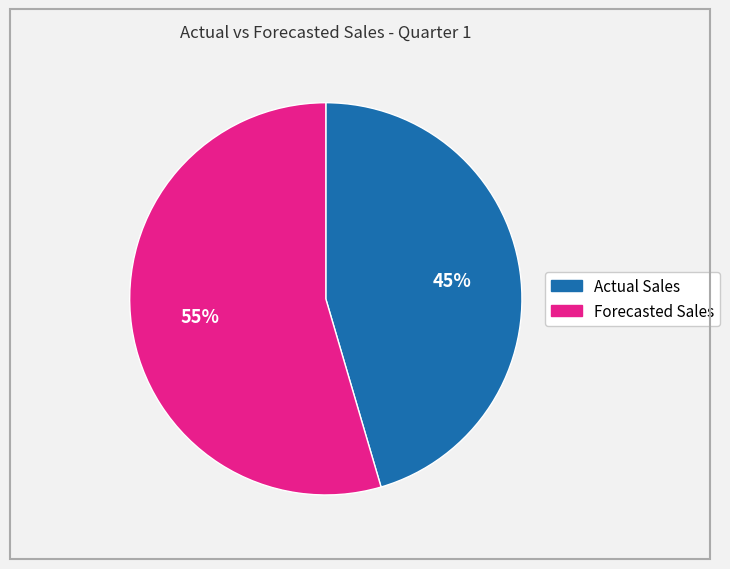

What percentage is the Actual Sales slice, to the nearest percent?

45%